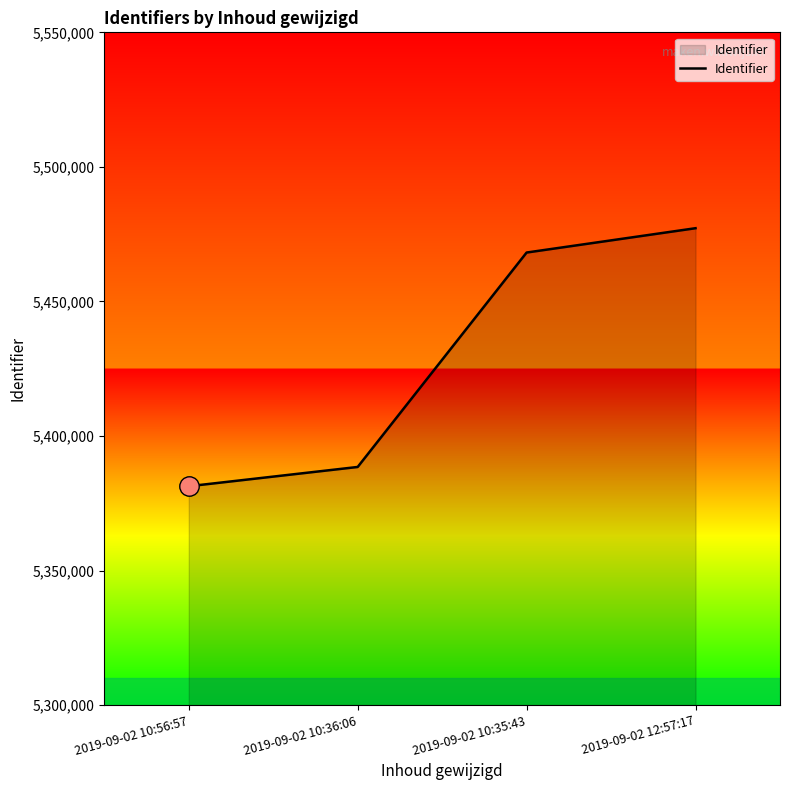

Reading left to right, list all the values displayed in this chart.

2019-09-02 10:56:57=5381339	2019-09-02 10:36:06=5388501	2019-09-02 10:35:43=5468177	2019-09-02 12:57:17=5477217